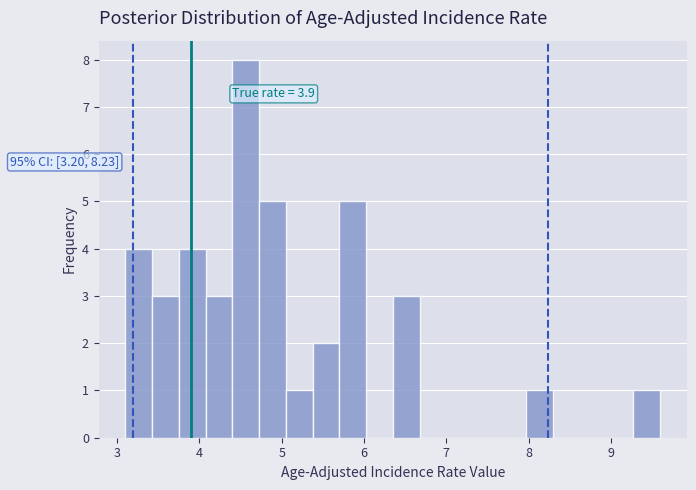

Read against the x-axis, roughly where is the centre of the tallest bar?

4.6